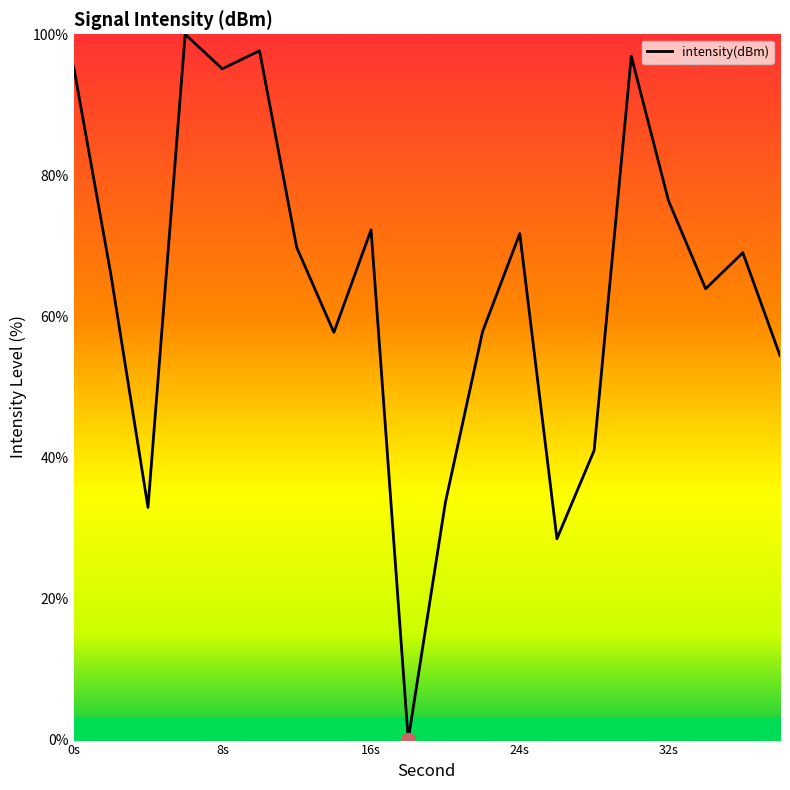

True or false: there are more than 0 points higher than both neighbors.

True